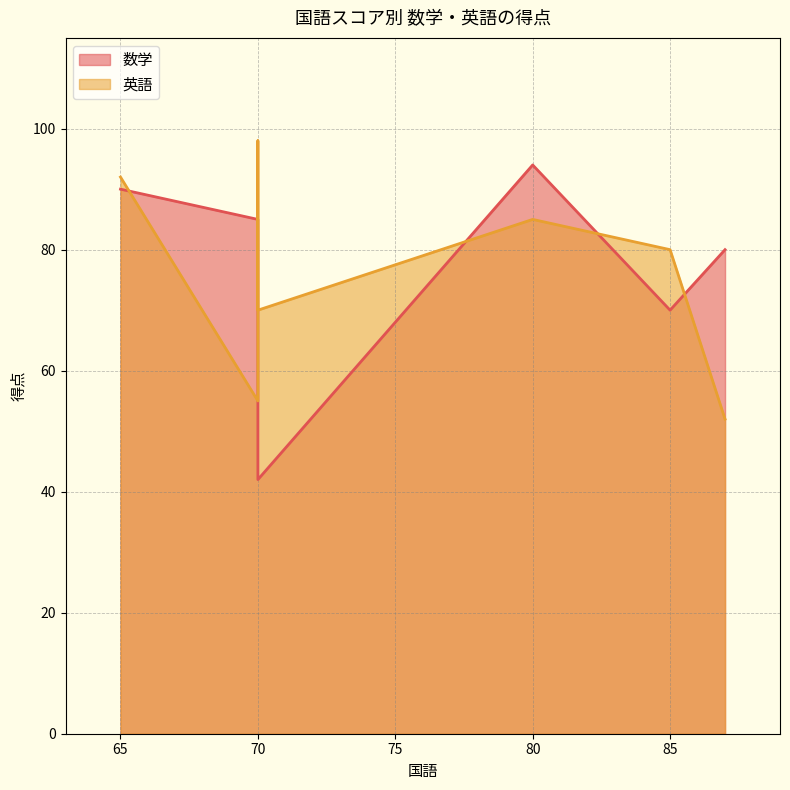

Does the chart have visible grid lines?

Yes